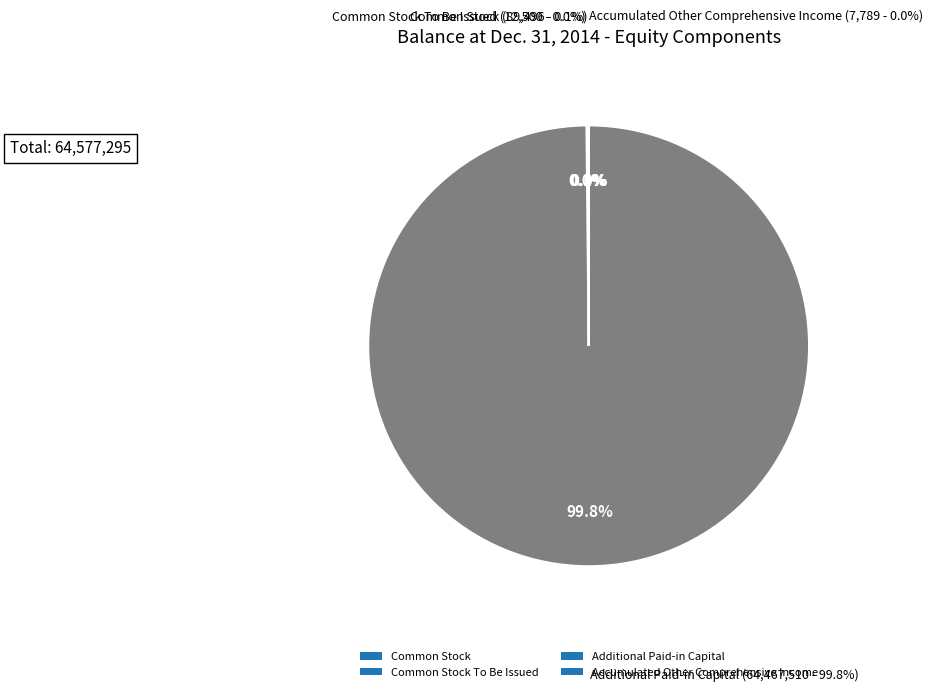

Do Additional Paid-in Capital and Common Stock together represent more than half of the pie?

Yes